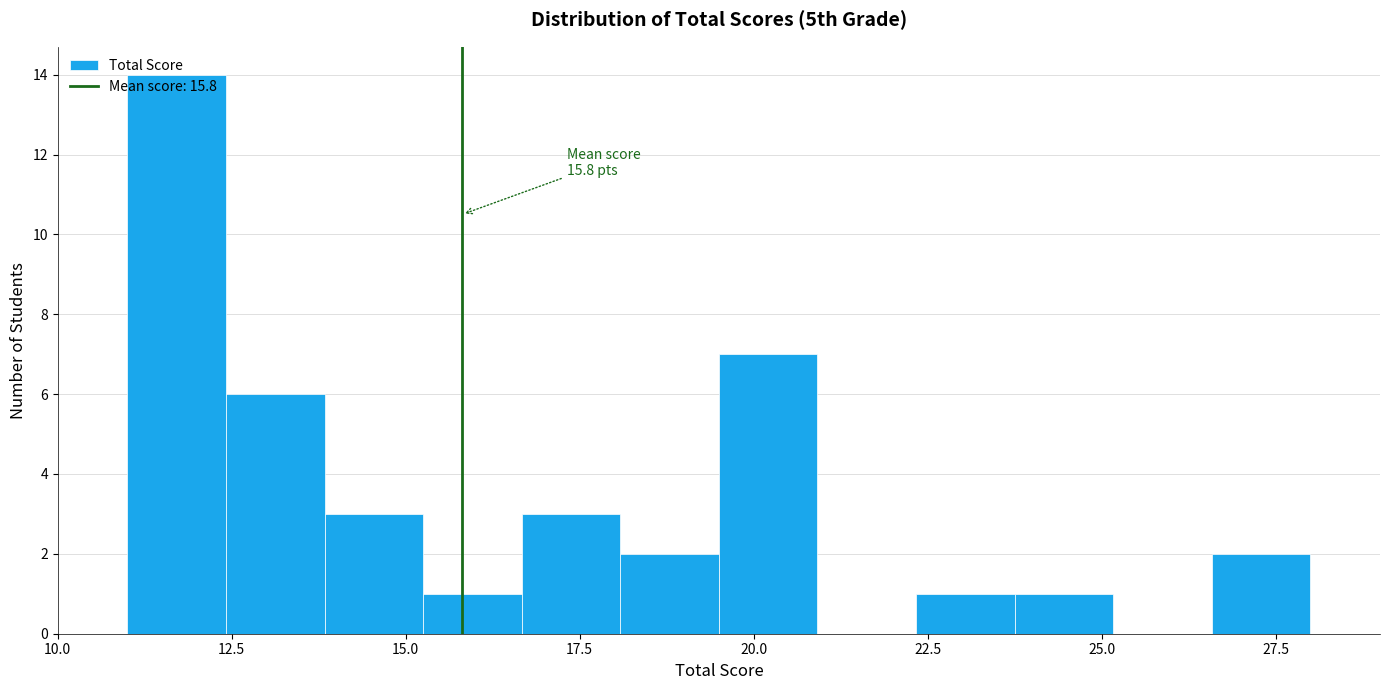

Around what value on the x-axis is the tallest bar? Give the approximate position of its centre, as read against the axis.

11.5